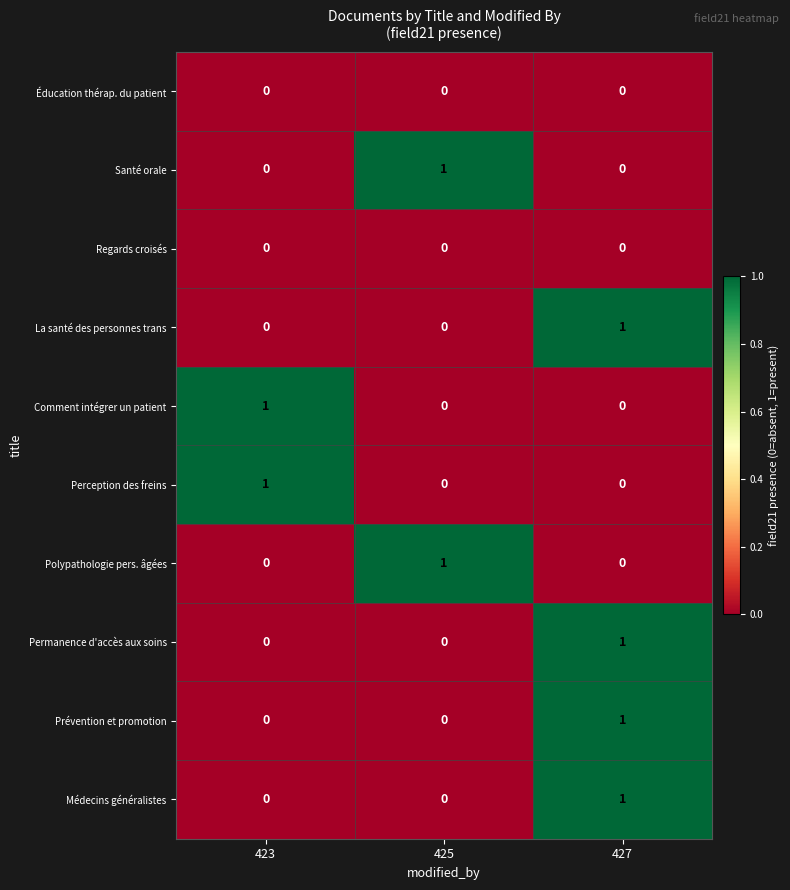

At which category is the sum across all series the highest?

427